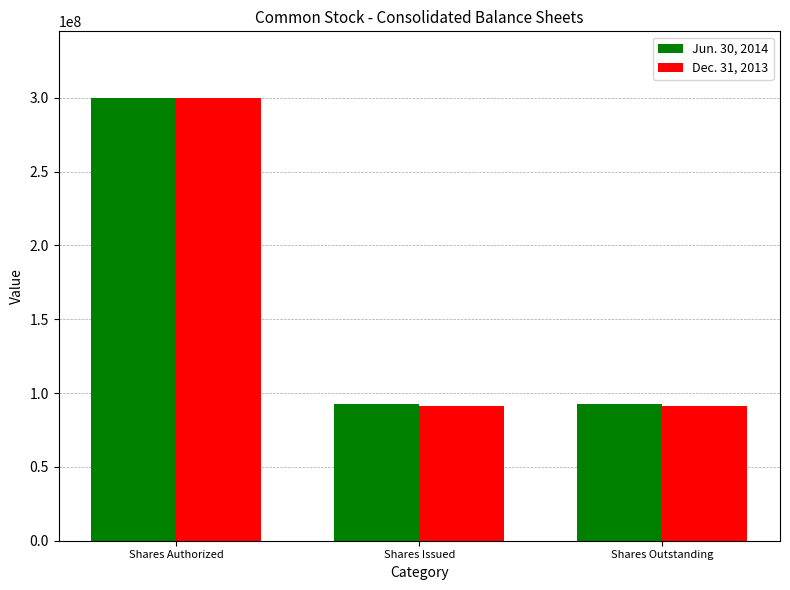

Which category has the highest value in the Jun. 30, 2014 series?

Shares Authorized